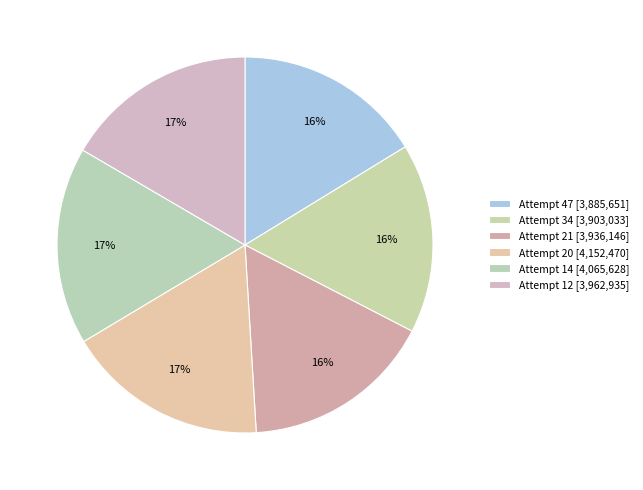

Combined, what portion of the pie is Attempt 34 and Attempt 21?

32.8%